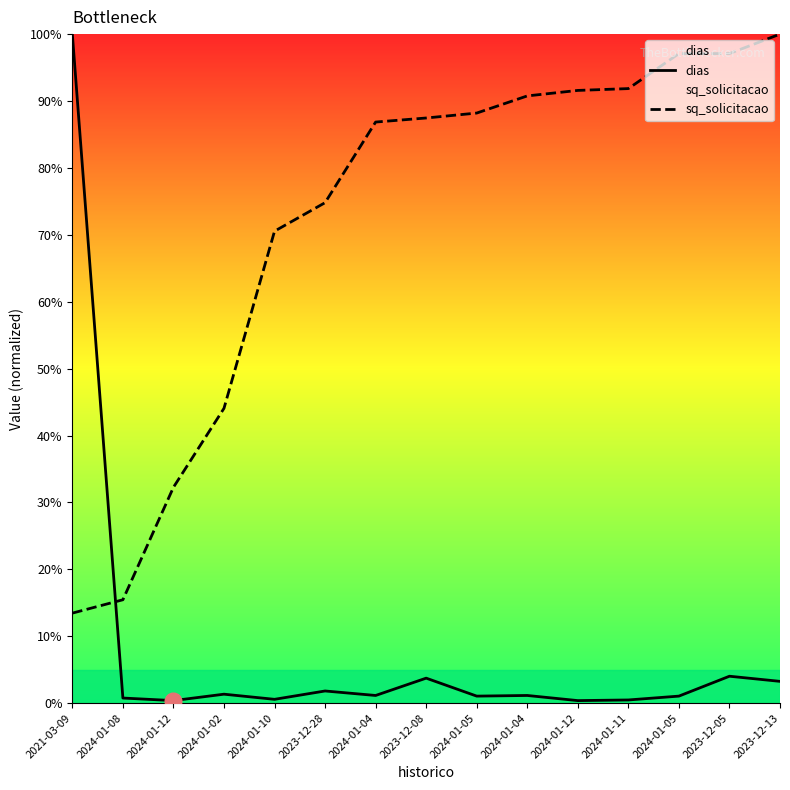

How many data points in sq_solicitacao are less than 87?

7